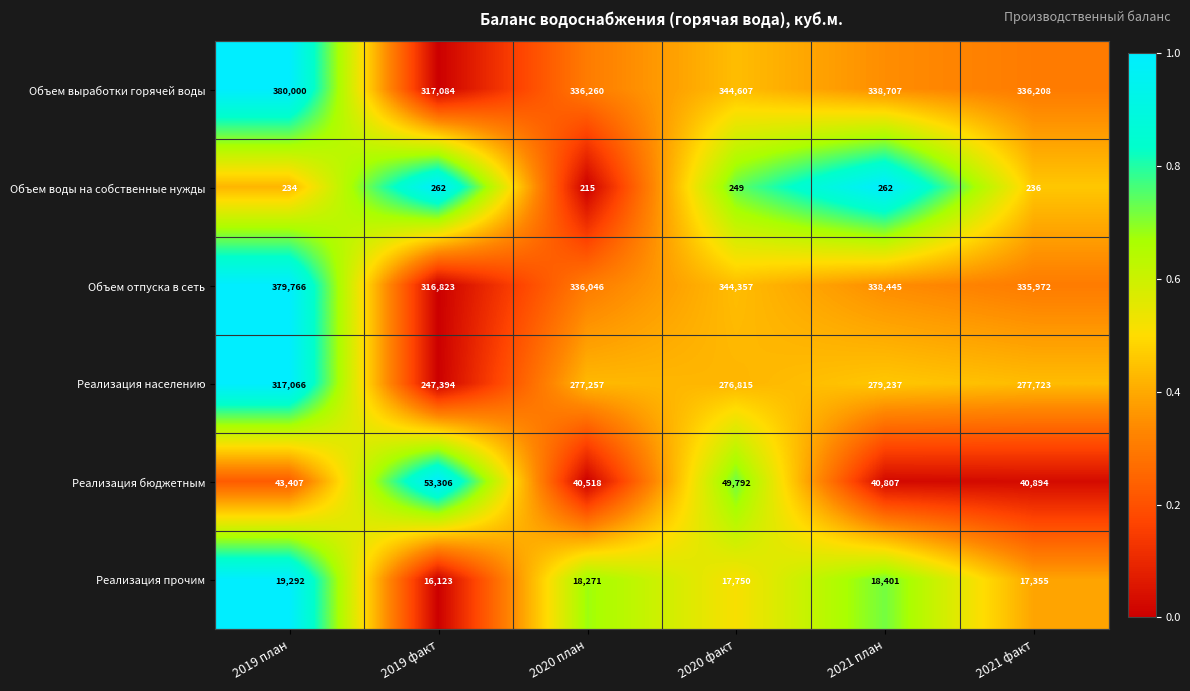

Is it true that Реализация прочим equals 17750 at 2020 факт?

True